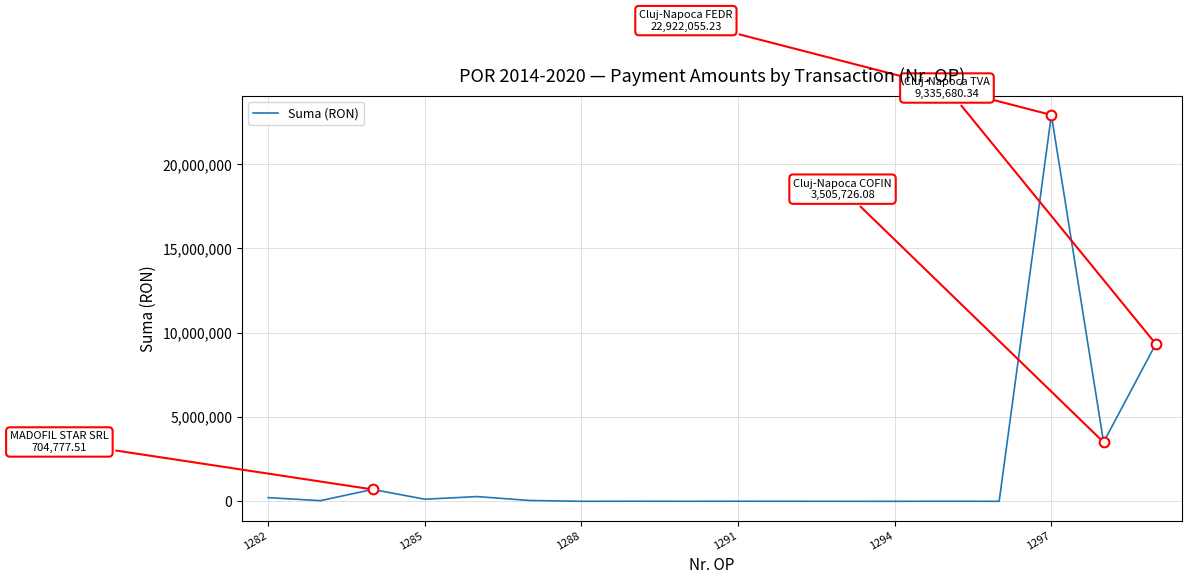

What is the greatest value displayed?

22922055.2